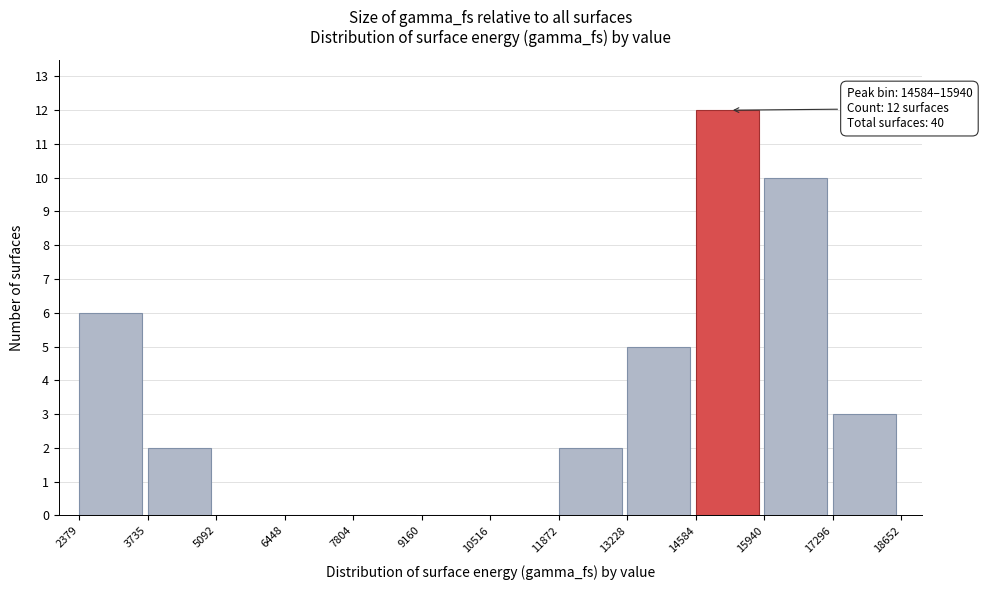

Over which range of the x-axis is the bar tallest?

14584 to 15940